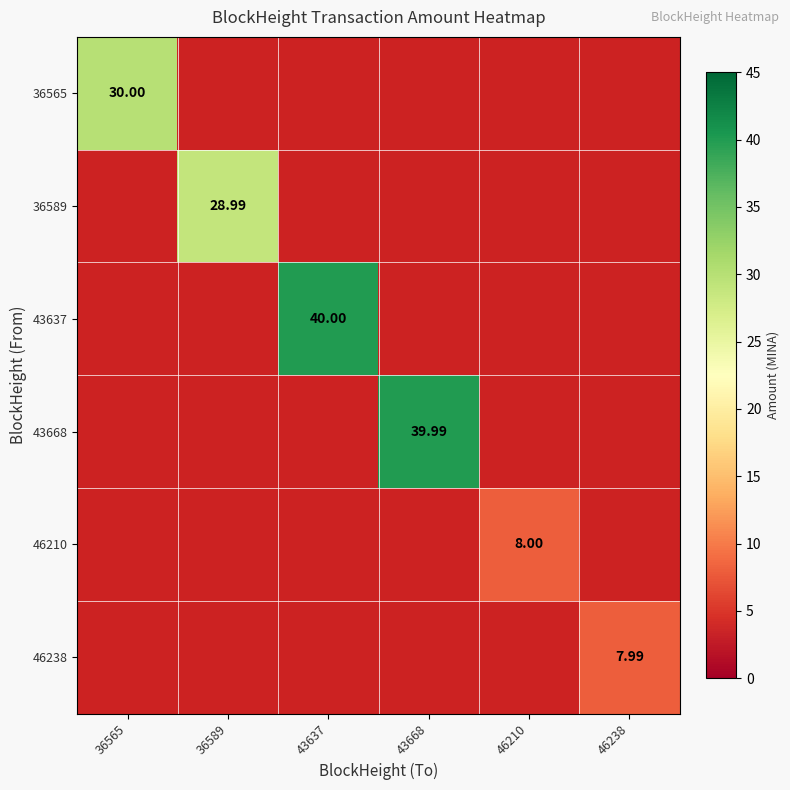

What is the minimum value for 36565?

30.0